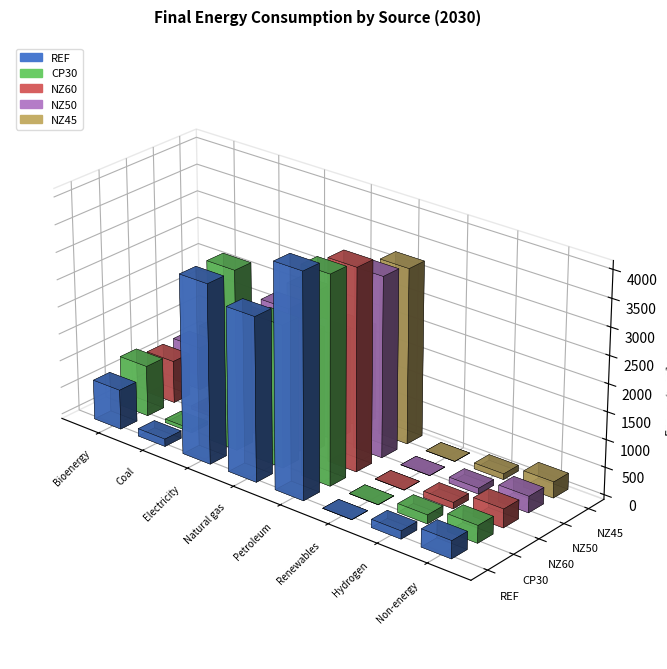

Rank the series by their maximum value, from lowest to highest.

NZ45, NZ50, NZ60, CP30, REF